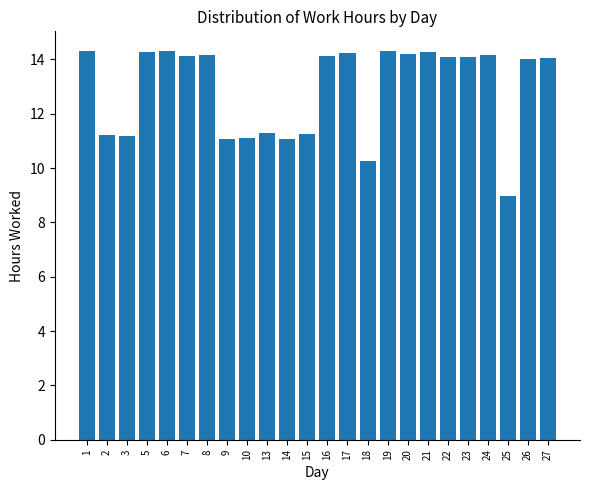

Where does the data first go above 14?

1